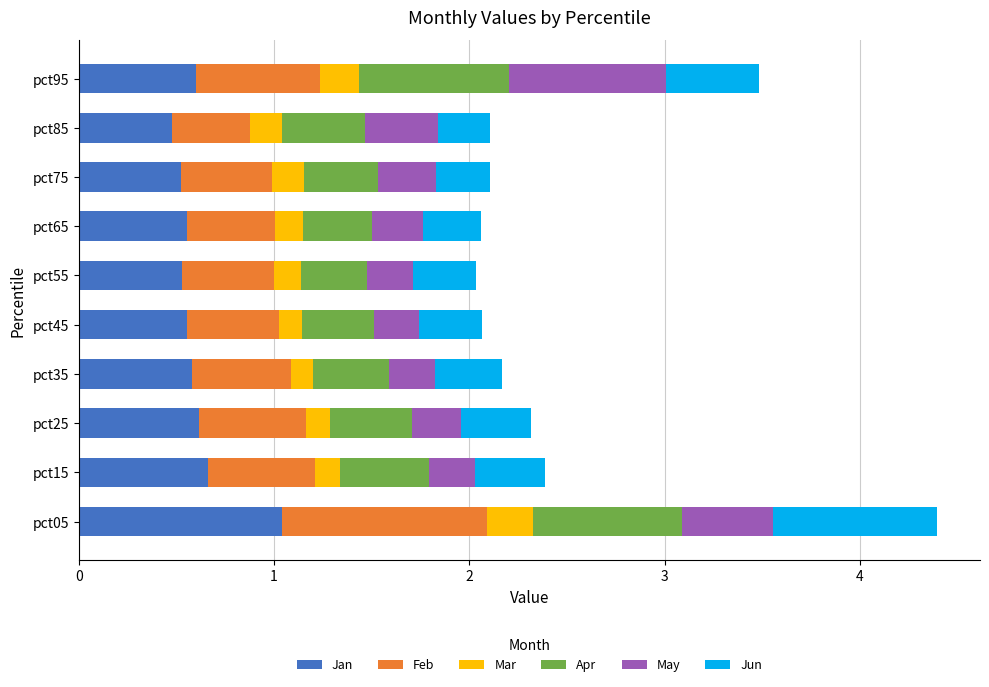

Where is Jan nearest to the value 0?

pct85